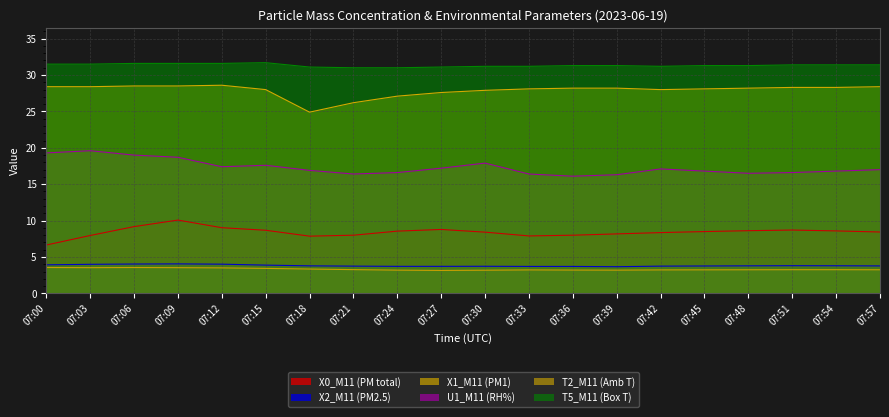

Which series has the widest spread of values?

T2_M11 (Amb T)